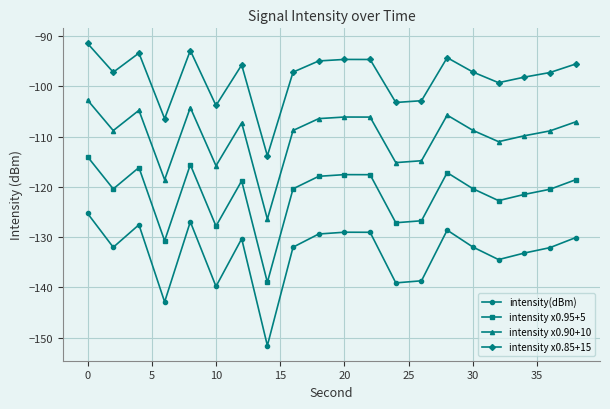

What is the maximum value for intensity x0.95+5?

-114.0